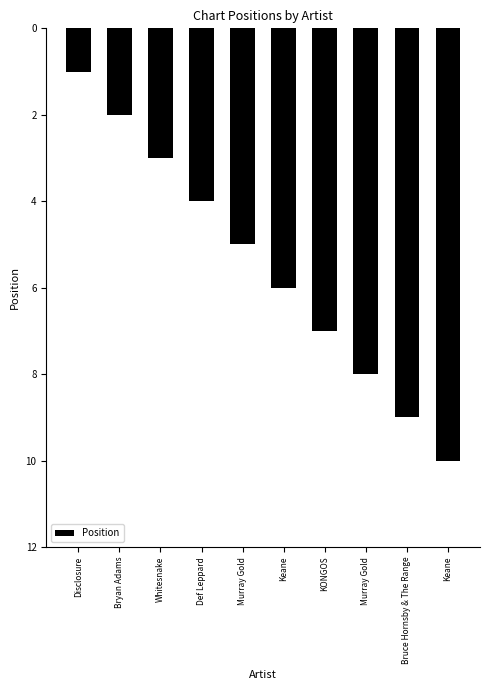

How many categories are shown in the chart?

10